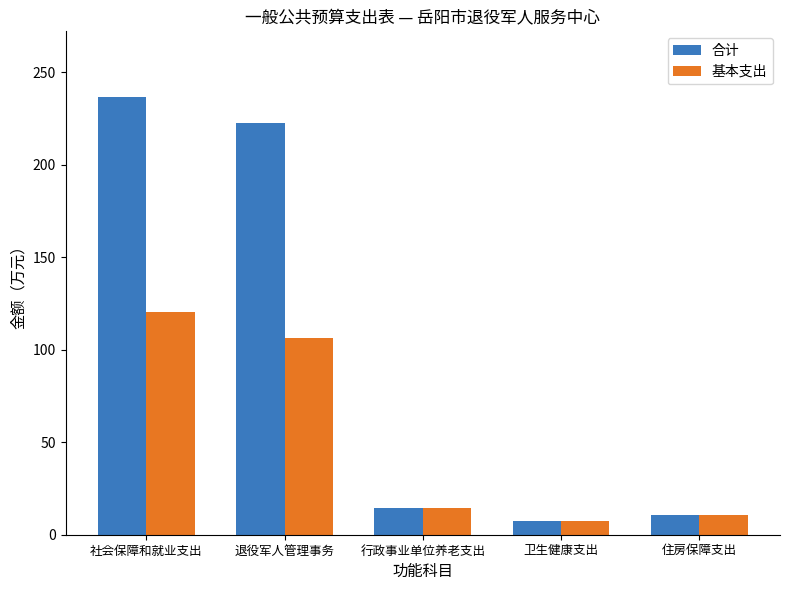

True or false: 基本支出 has a value of 6.0 at 行政事业单位养老支出.

False